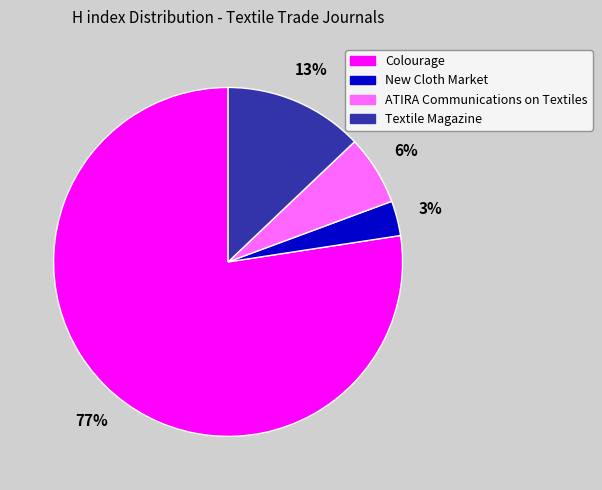

Combined, do New Cloth Market and Colourage account for over 50%?

Yes